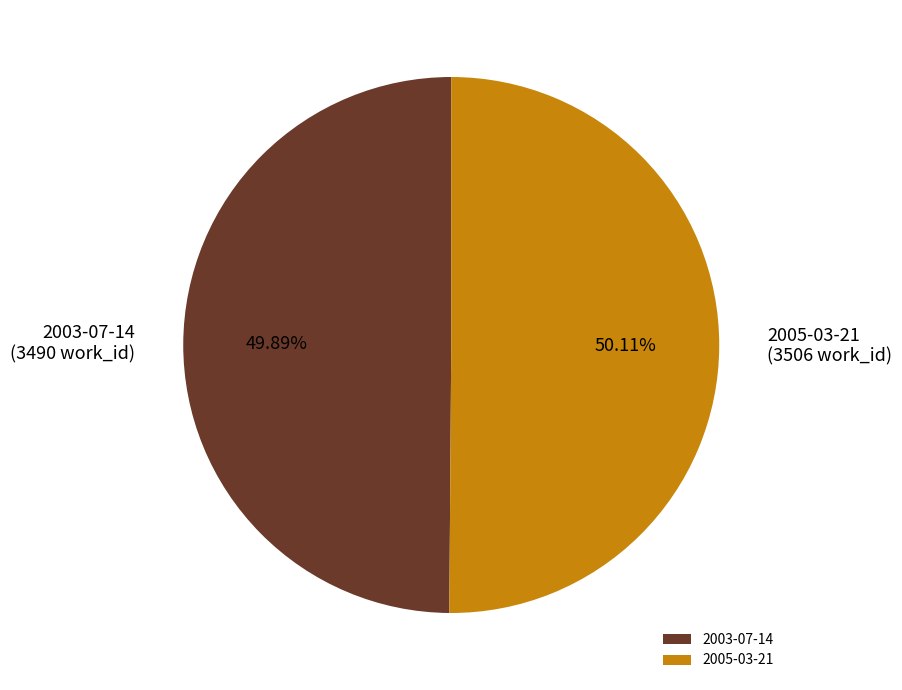

Do 2003-07-14 and 2005-03-21 together represent more than half of the pie?

Yes